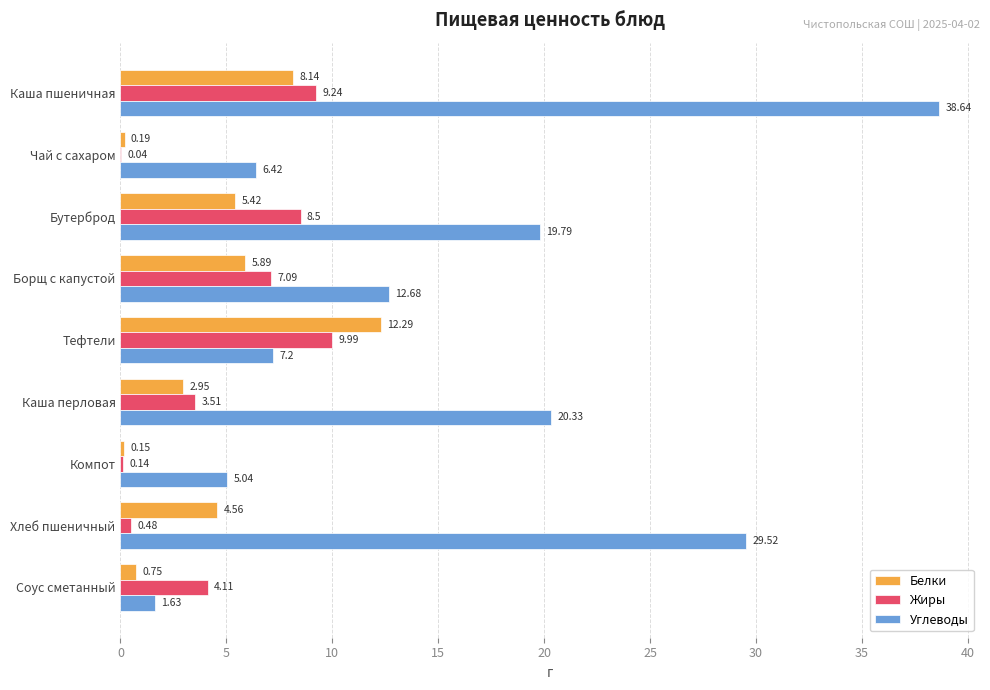

Which category has the highest value in the Жиры series?

Тефтели